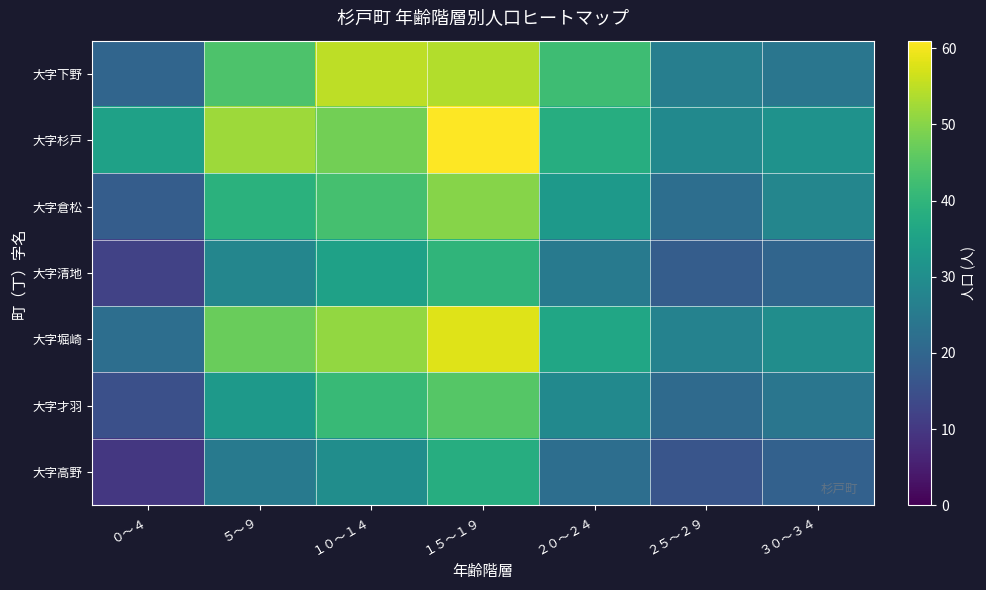

Which series has the widest spread of values?

大字堀崎